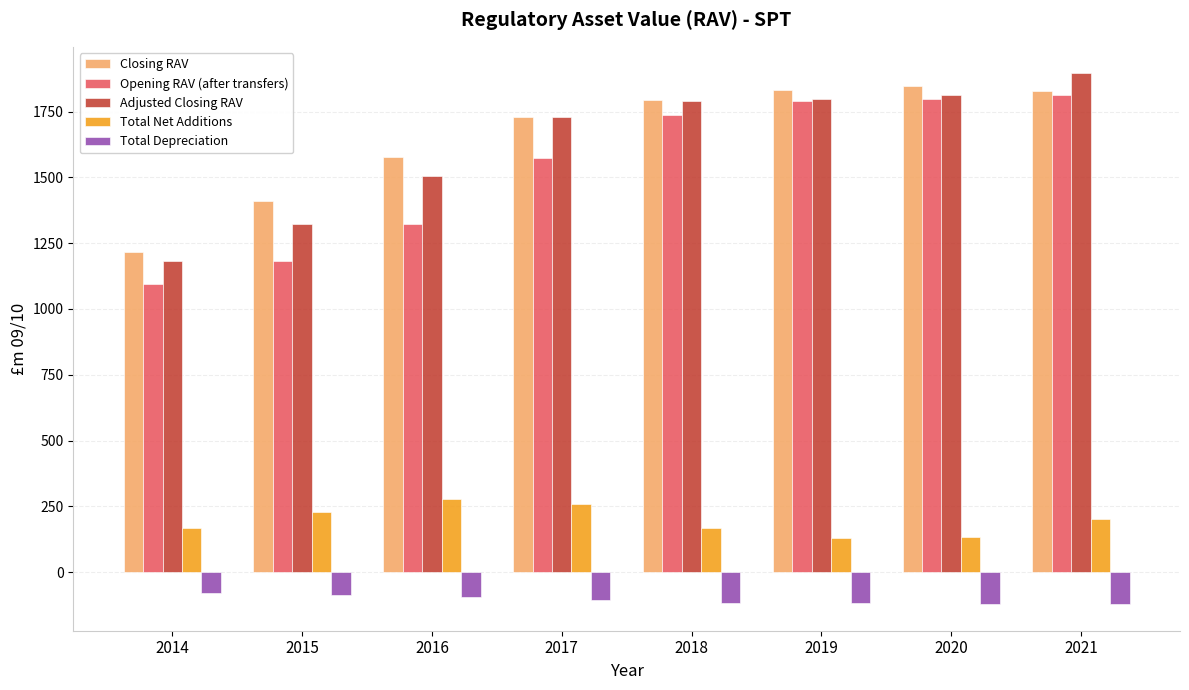

True or false: Adjusted Closing RAV has a value of 1883.2 at 2015.

False